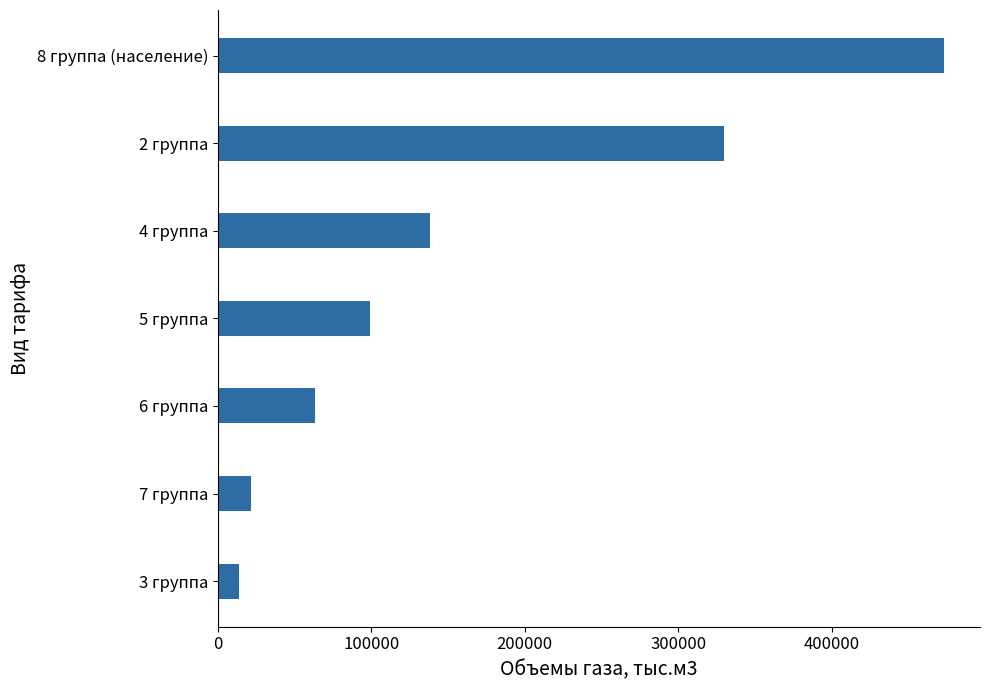

What is the difference between the values at 6 группа and 2 группа?

266846